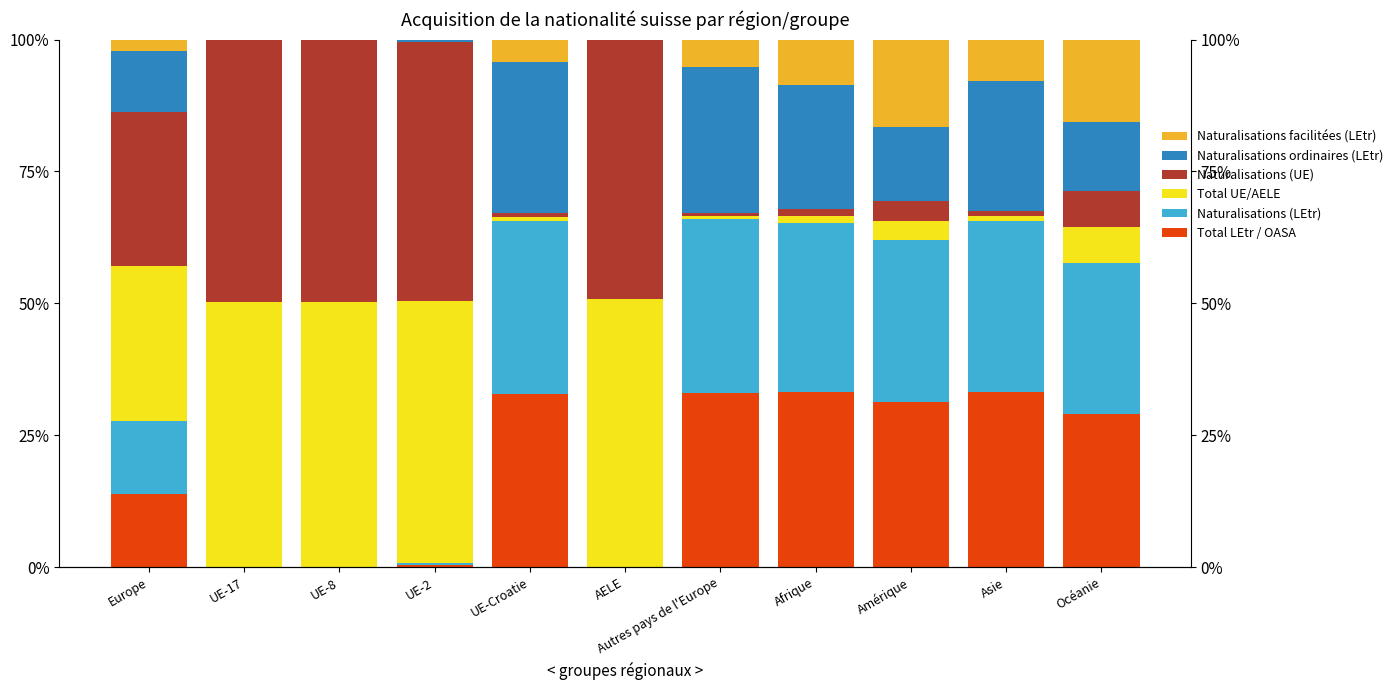

List the labels in order of Total UE/AELE value, smallest first.

Autres pays de l'Europe, UE-Croatie, Asie, Afrique, Amérique, Océanie, Europe, UE-2, UE-17, UE-8, AELE